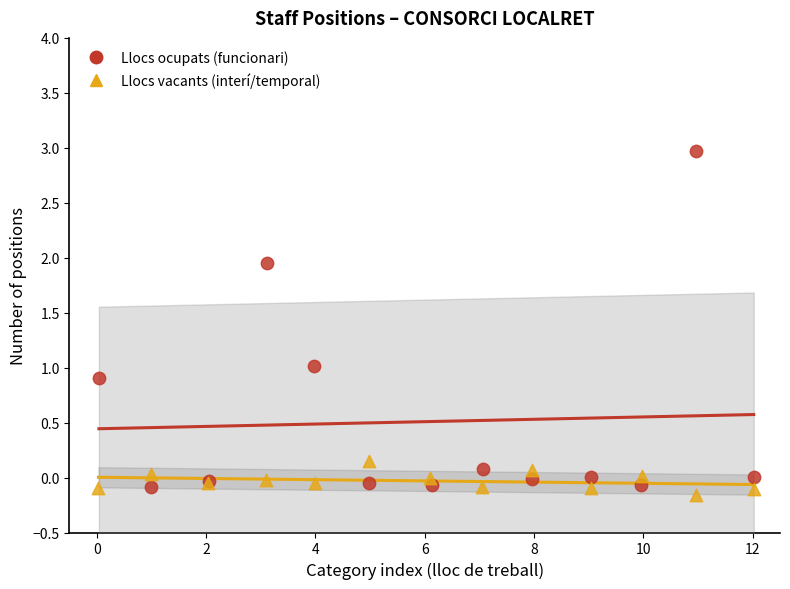

Which series contains the lowest Y value?

Llocs vacants (interí/temporal)